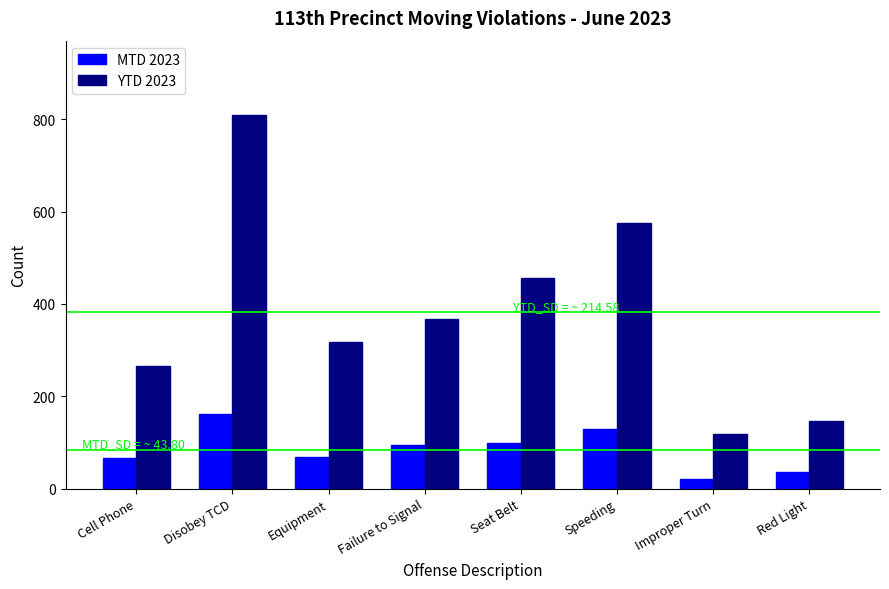

The MTD 2023 series shows 19 at Cell Phone. True or false?

False